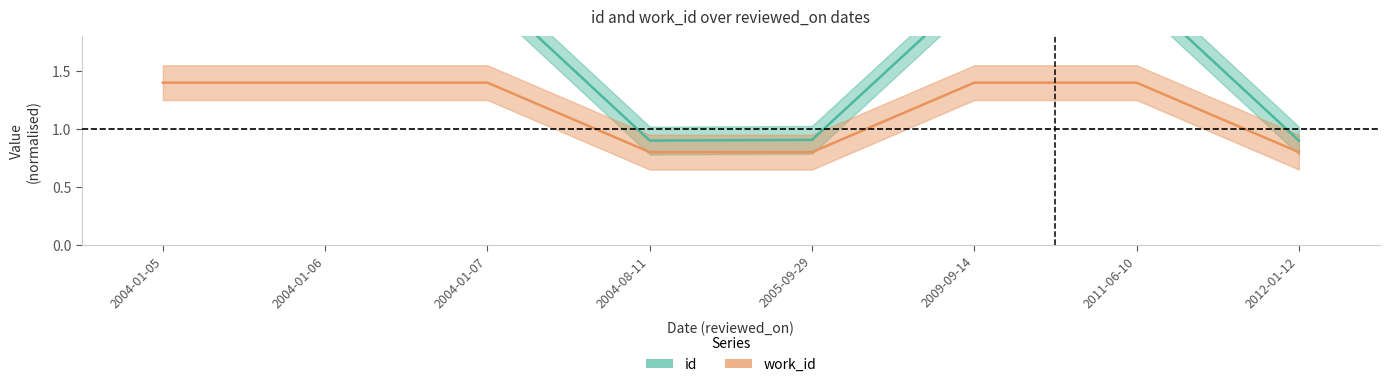

At which label does id first exceed 2?

2004-01-05